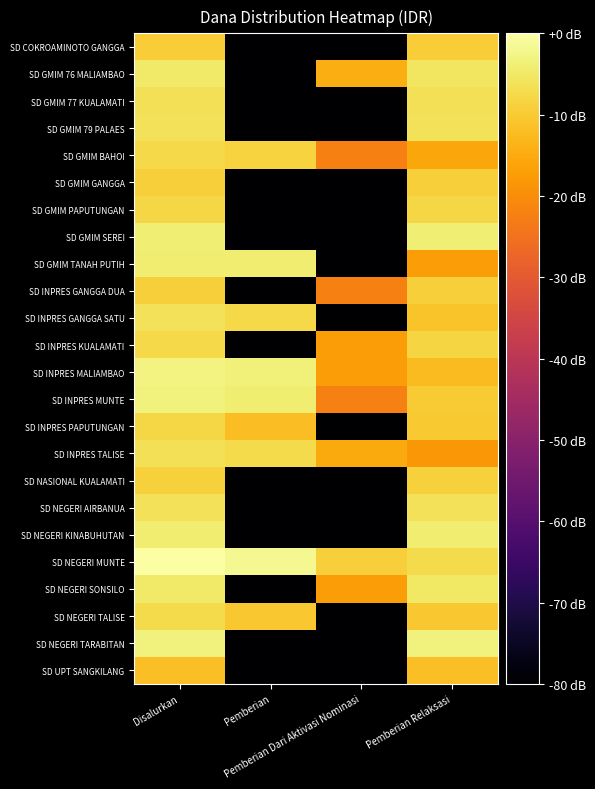

Count the number of data series in this chart.

24